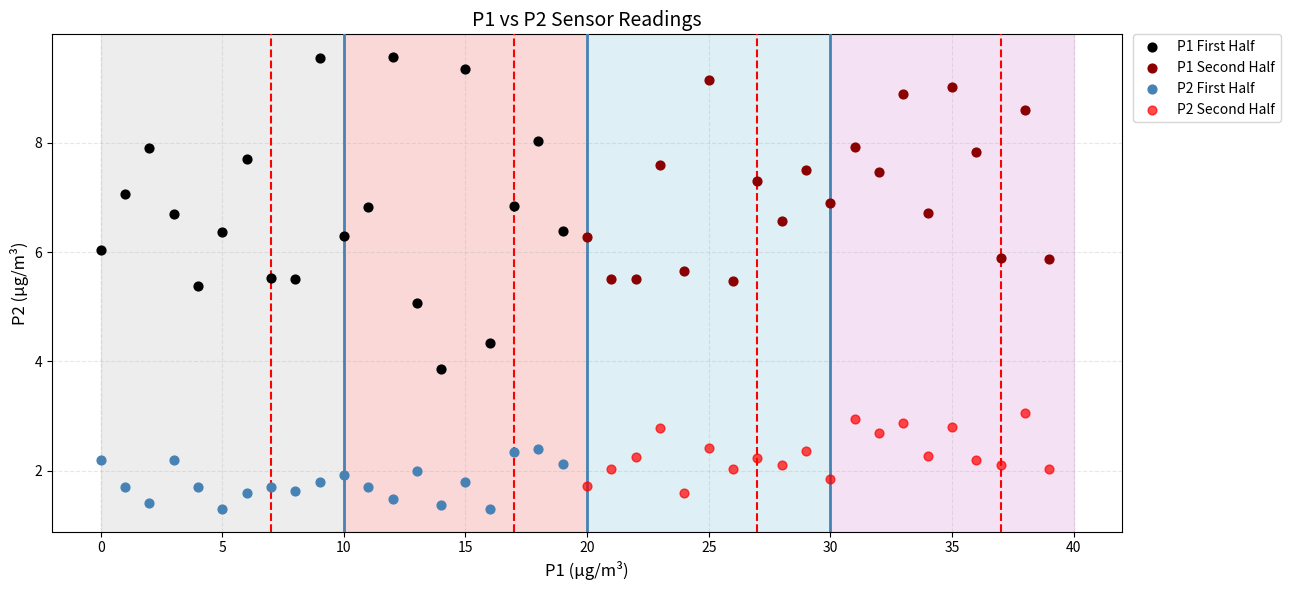

What are all the series names shown in the legend?

P1 First Half, P1 Second Half, P2 First Half, P2 Second Half